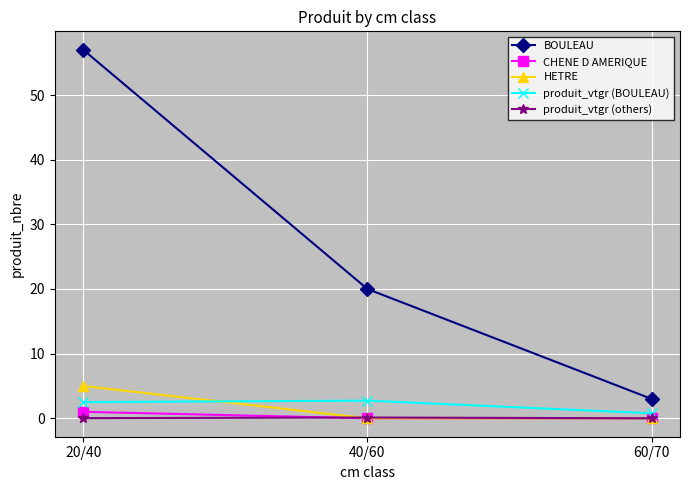

Which series has the widest spread of values?

BOULEAU